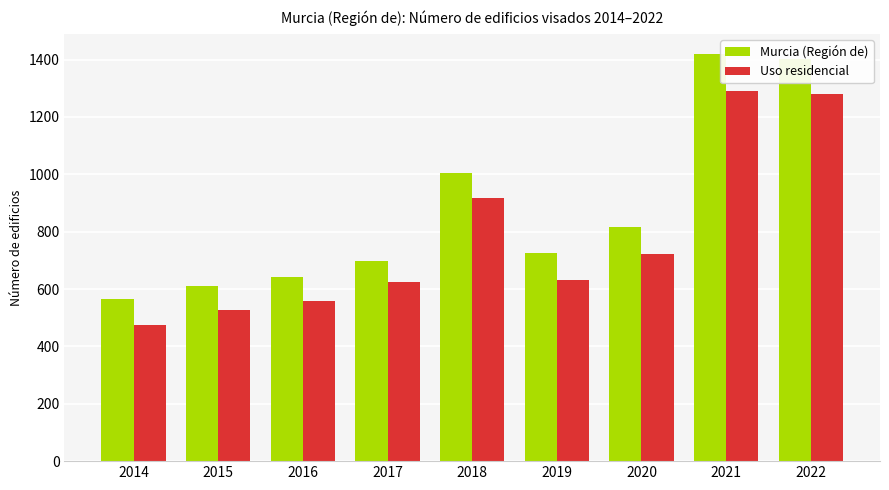

What is the approximate value of Murcia (Región de) at 2021, to the nearest 10?

1420